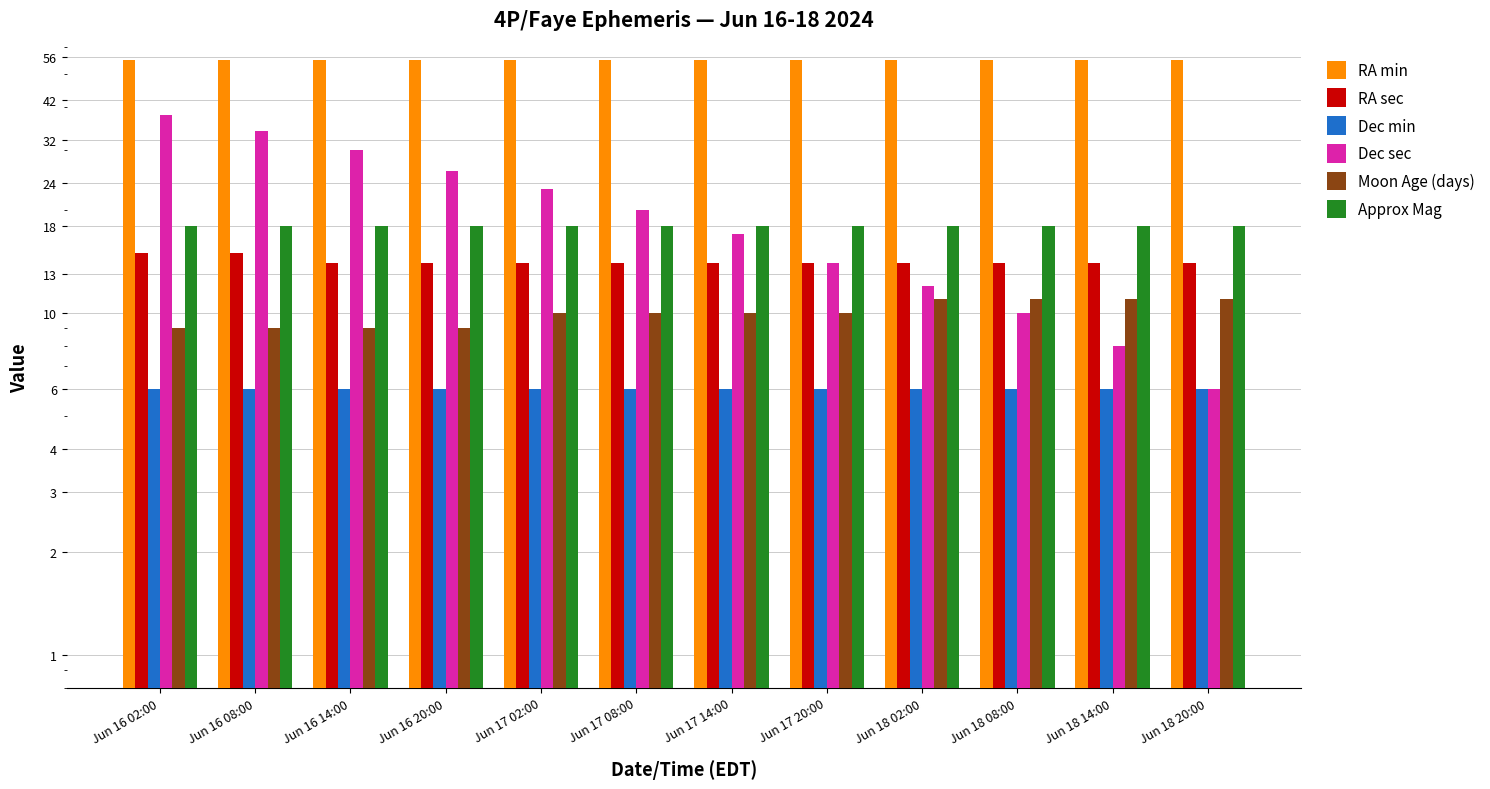

How many data points in Dec sec are less than 20?

6